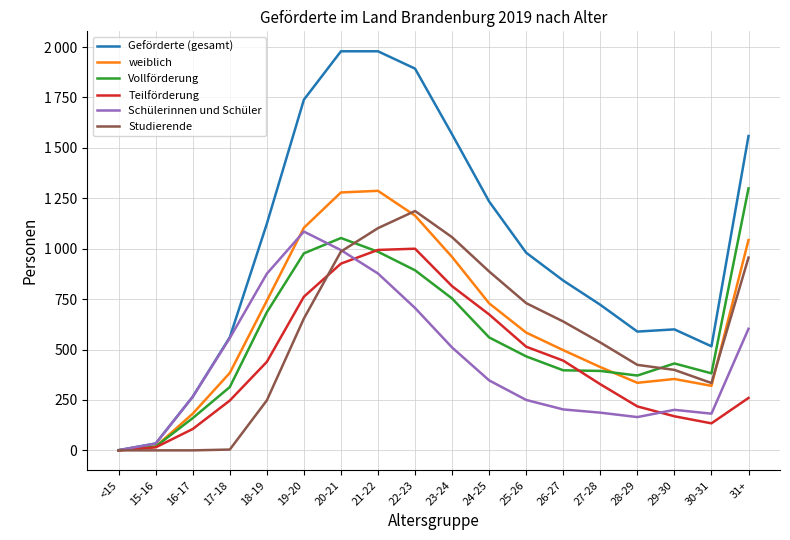

What are all the series names shown in the legend?

Geförderte (gesamt), weiblich, Vollförderung, Teilförderung, Schülerinnen und Schüler, Studierende